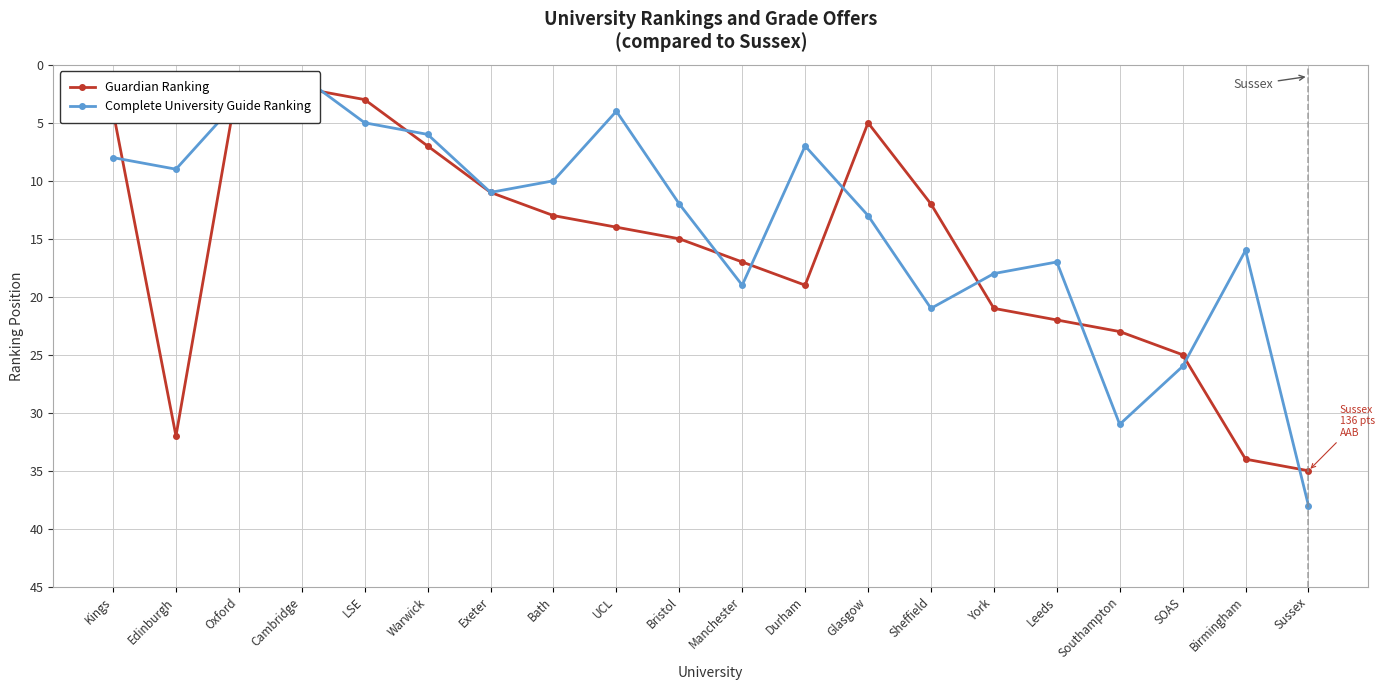

True or false: Guardian Ranking has a value of 5 at LSE.

False